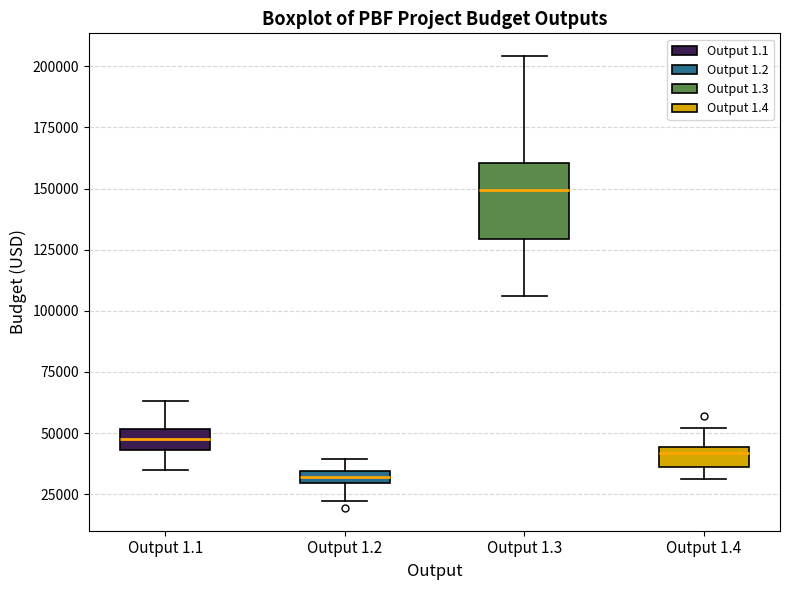

Which box's median line is the highest?

Output 1.3